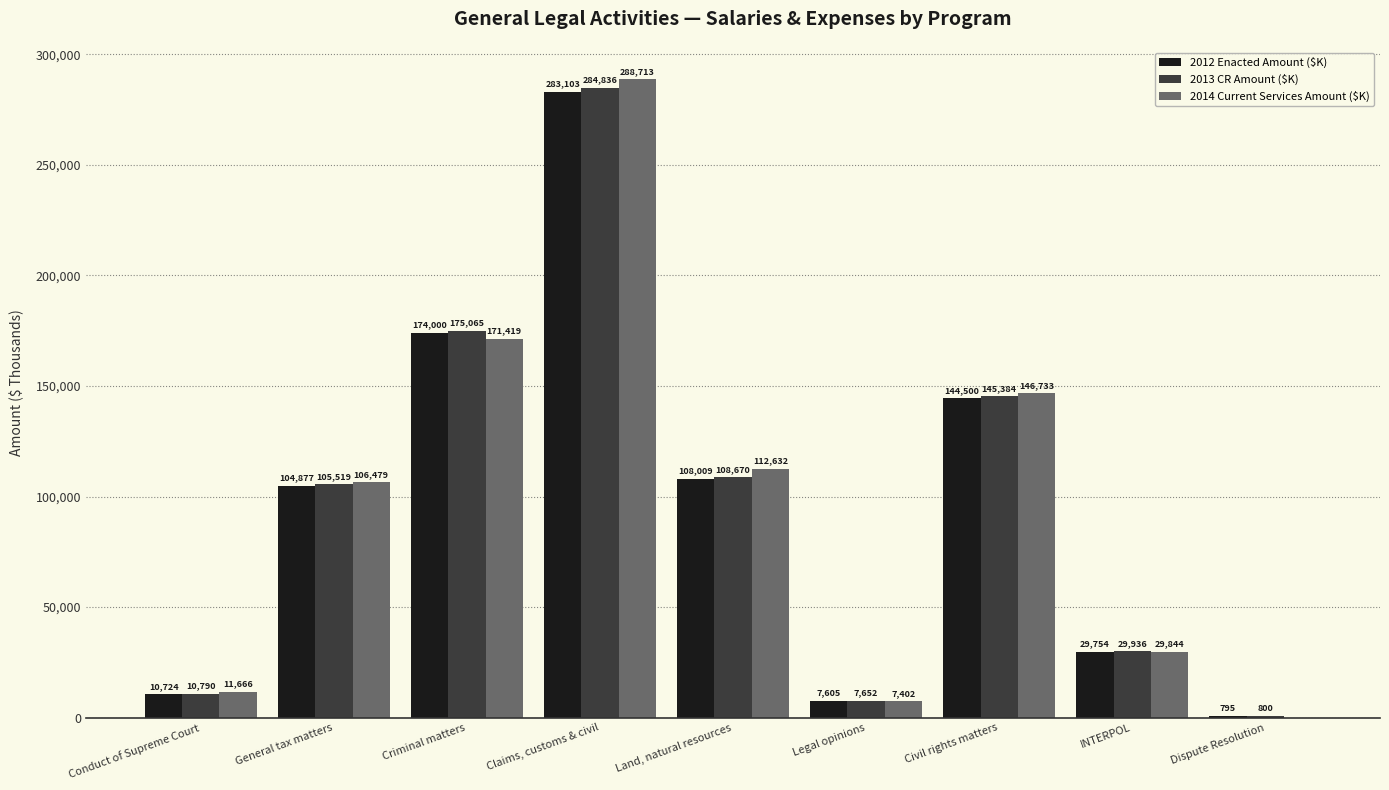

Is it true that 2012 Enacted Amount ($K) equals 382016 at Claims, customs & civil?

False